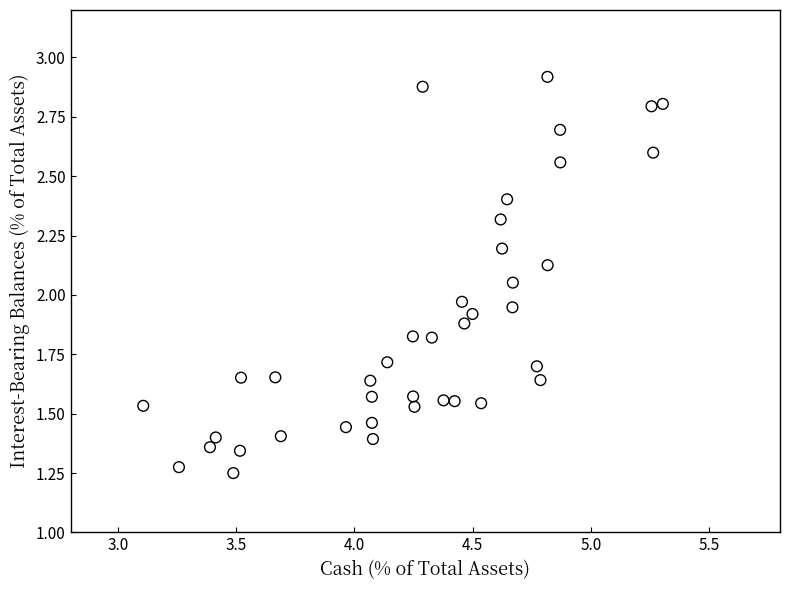

What is the range of X values (max minus min)?

2.2